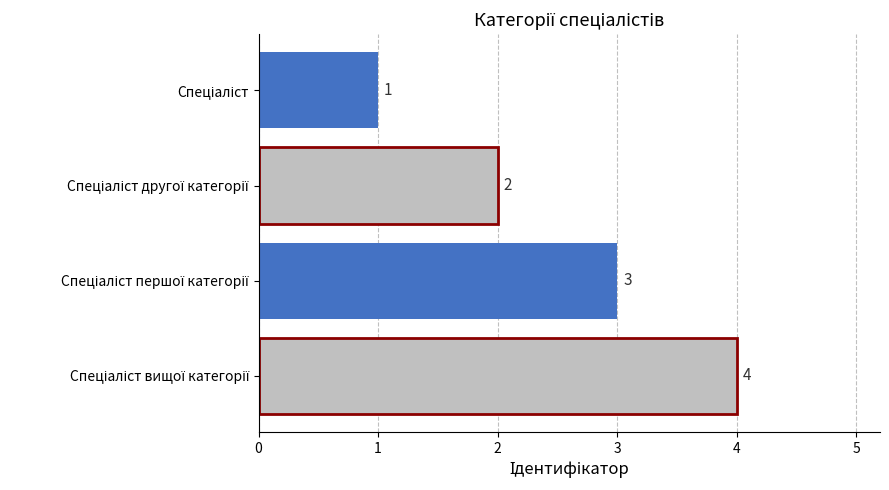

What is the value of the 2nd bar from the top?

2